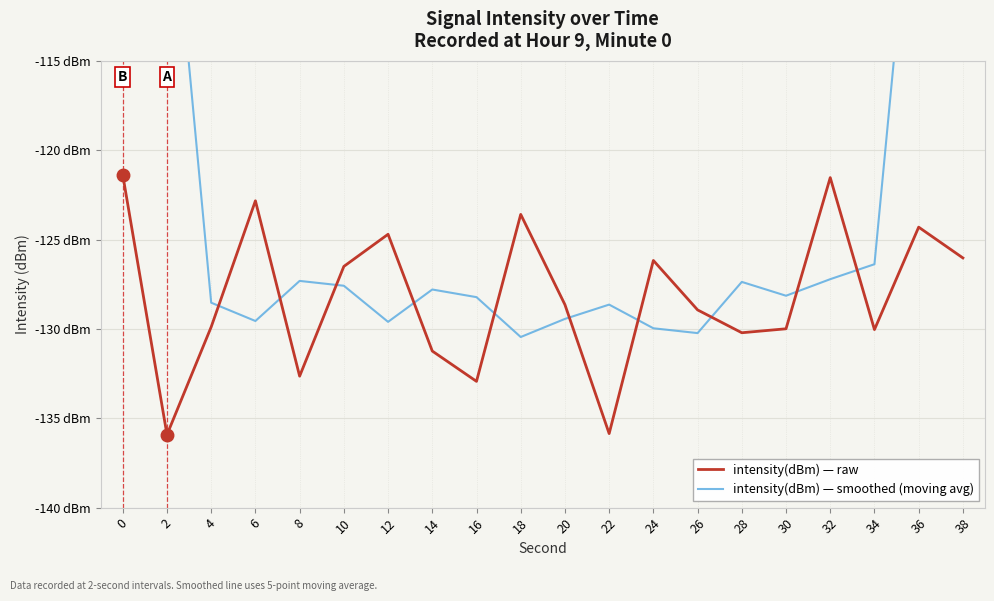

True or false: intensity(dBm) — raw has a value of -132.9 at 16.

True